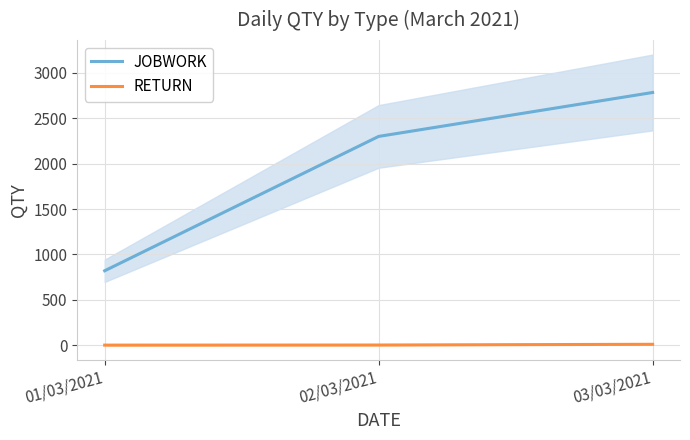

List the series in order of their peak value, lowest first.

RETURN, JOBWORK